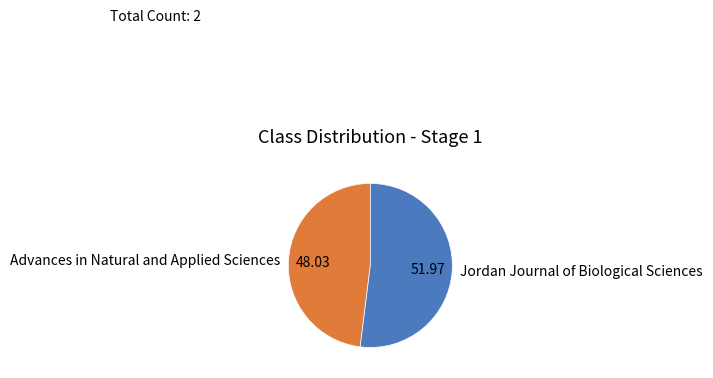

Count the number of slices in the pie.

2